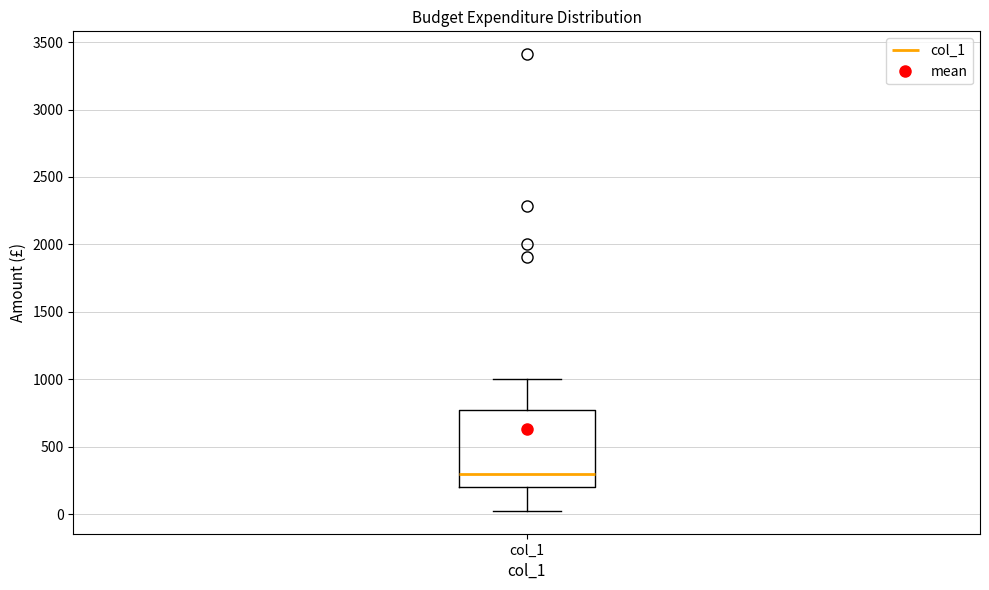

Where is the upper edge of the box for col_1 on the y-axis? The values are not printed on the chart, so give them approximately, as read against the axis.

800